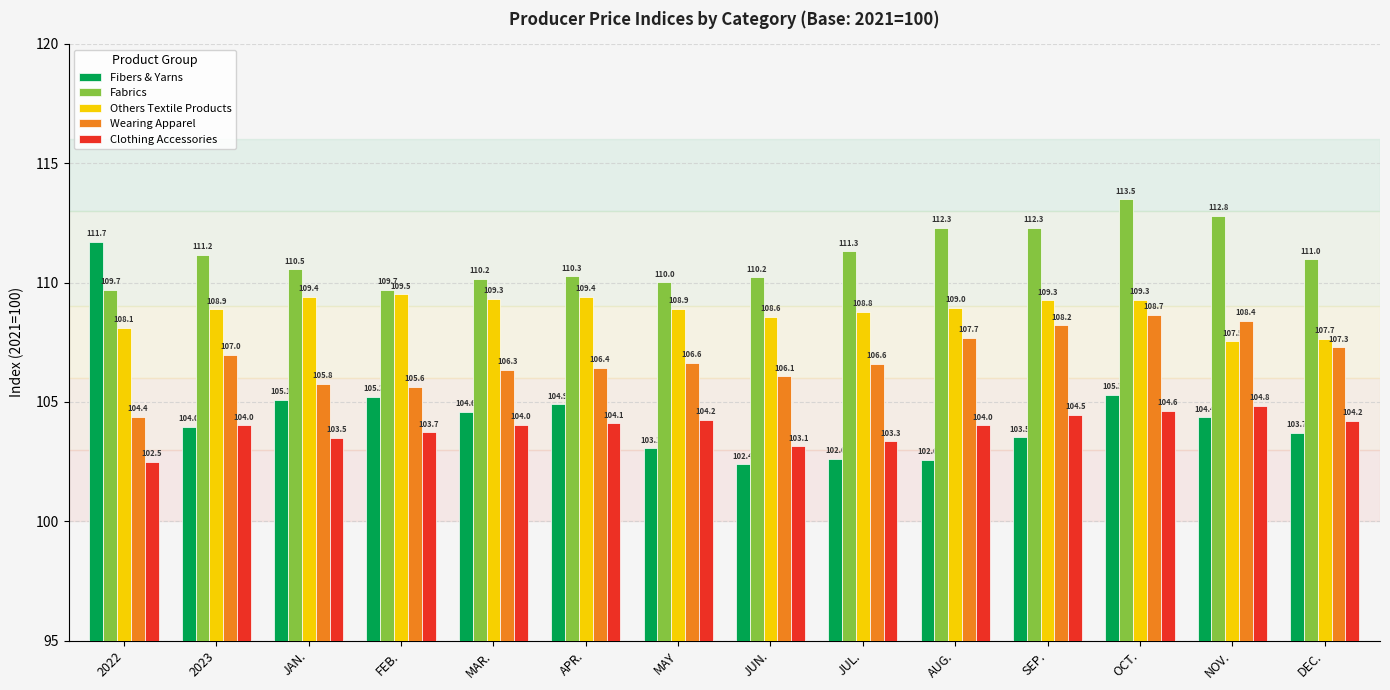

What is the sum of the Wearing Apparel values at OCT. and JUN.?

214.7